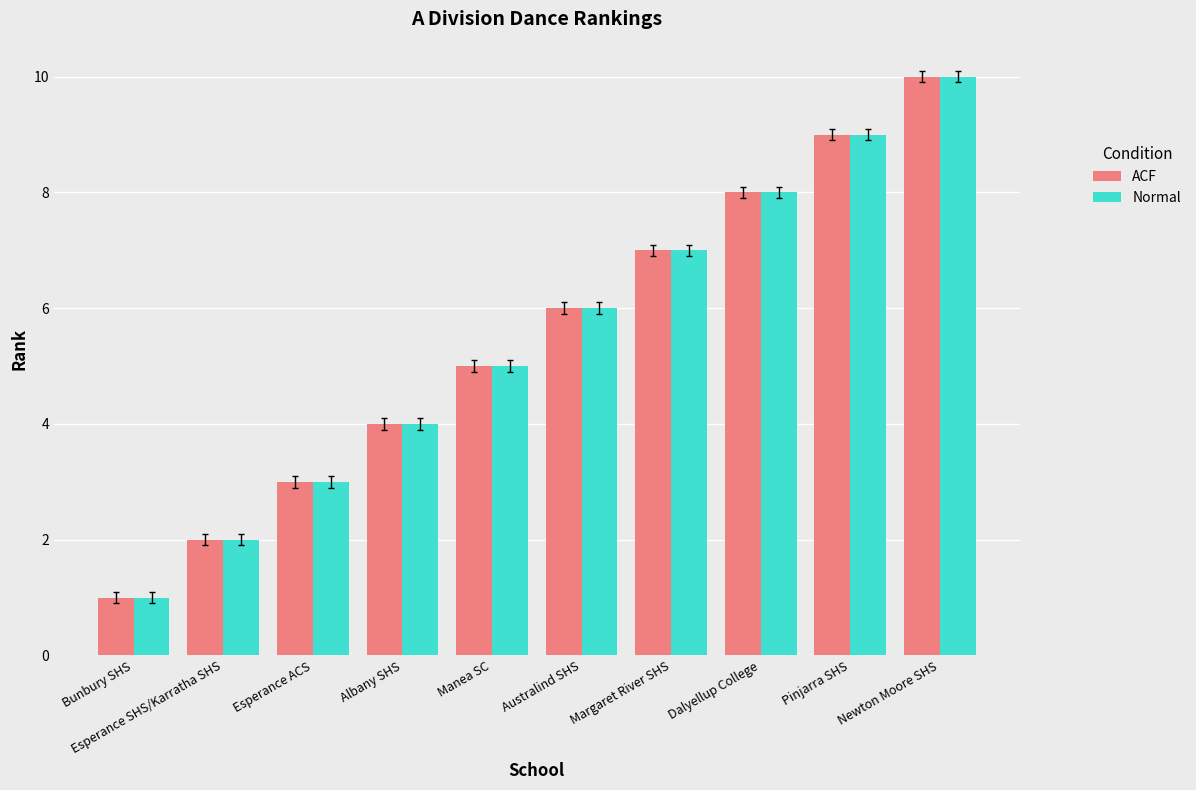

Reading left to right, list all the values displayed in this chart.

ACF: 1	2	3	4	5	6	7	8	9	10
Normal: 1	2	3	4	5	6	7	8	9	10